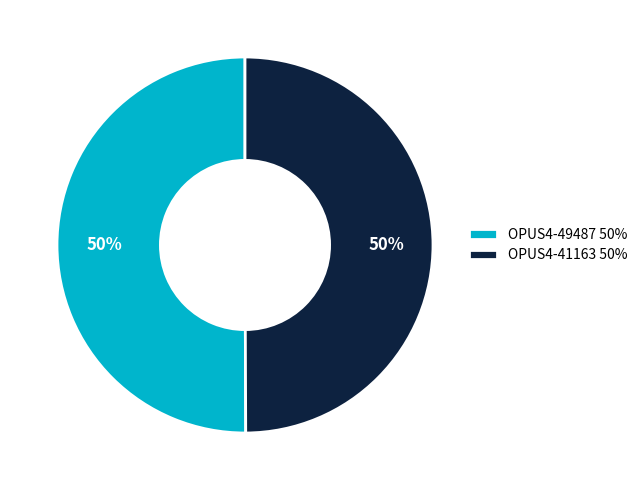

Is the sum of OPUS4-49487 50% and OPUS4-41163 50% greater than half?

Yes